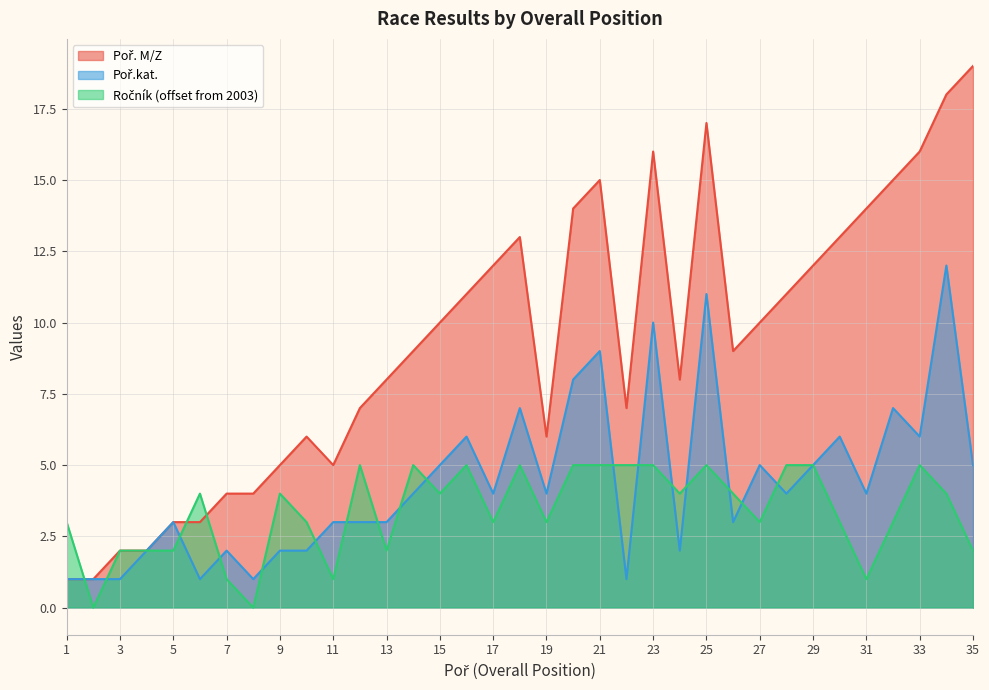

What is the value of the Ročník point at the 29th from the left?

5